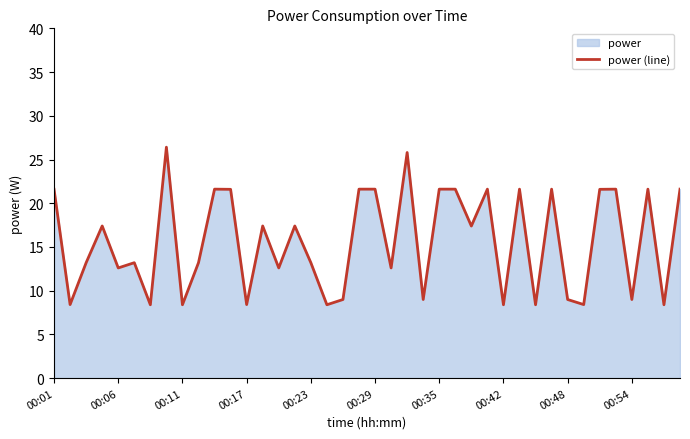

What is the difference between the maximum and minimum values?

18.0